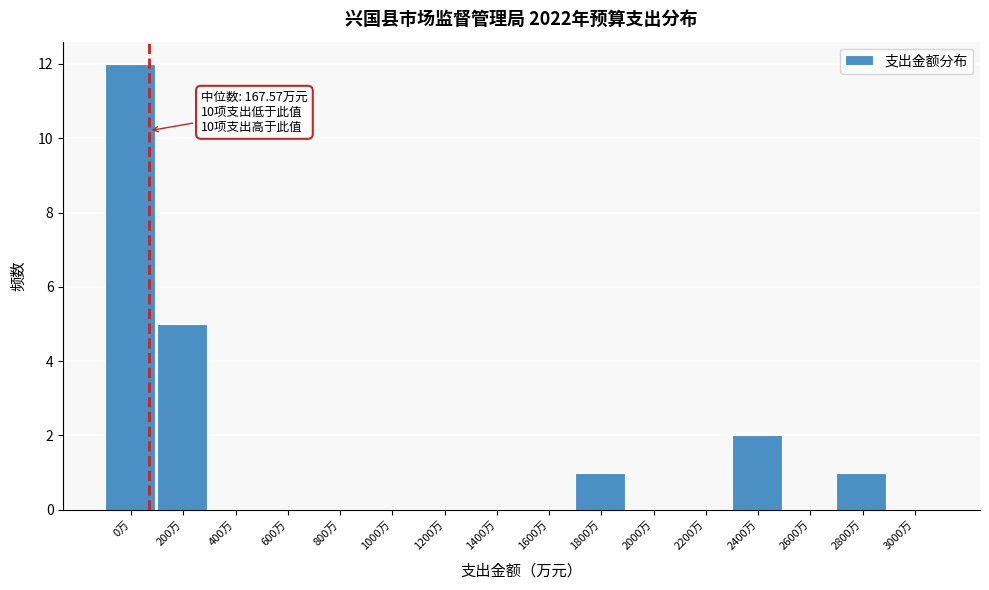

Reading left to right, list all the values displayed in this chart.

0万=12	200万=5	400万=0	600万=0	800万=0	1000万=0	1200万=0	1400万=0	1600万=0	1800万=1	2000万=0	2200万=0	2400万=2	2600万=0	2800万=1	3000万=0